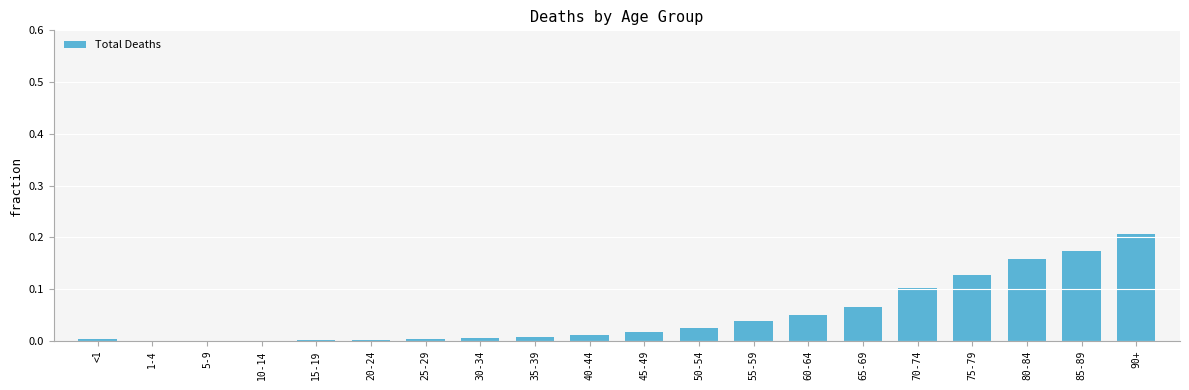

Which category has the highest value across all series?

90+